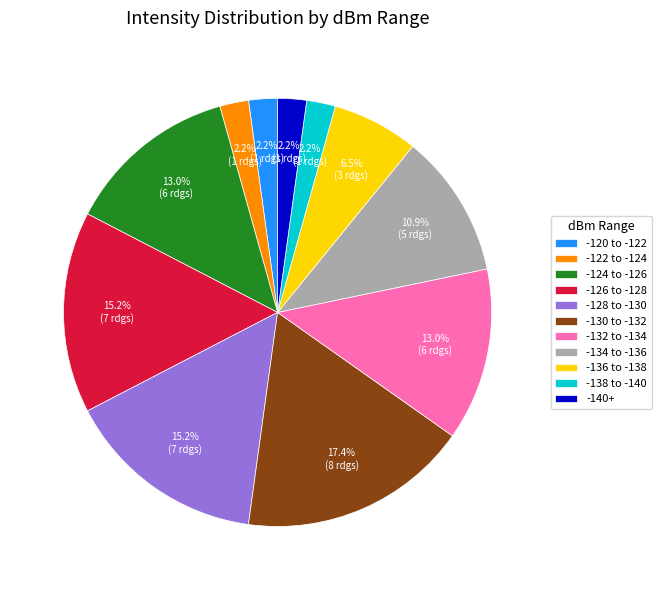

Is there any slice that represents more than half of the pie?

No